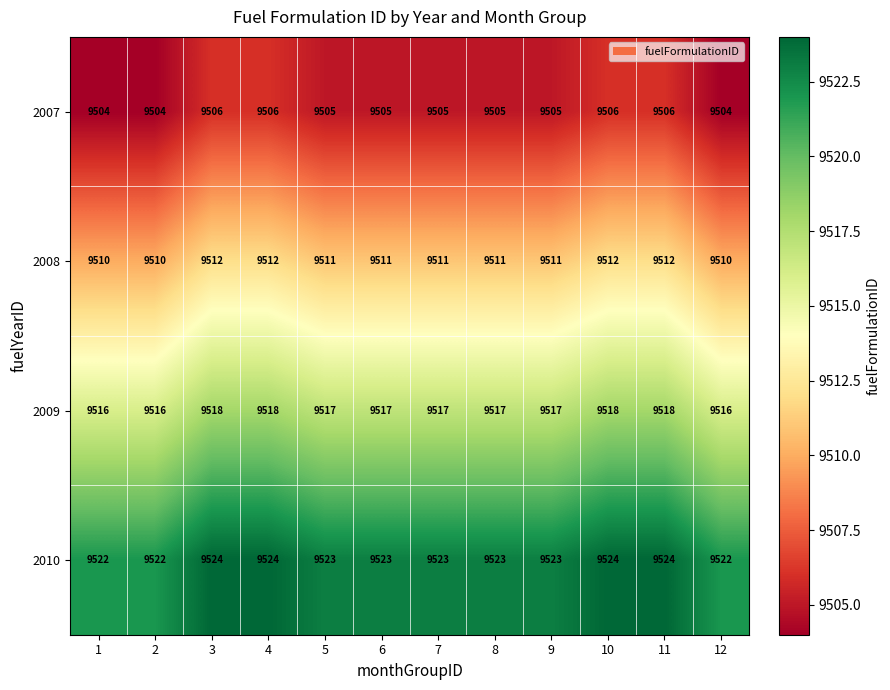

List the series in order of their peak value, lowest first.

2007, 2008, 2009, 2010